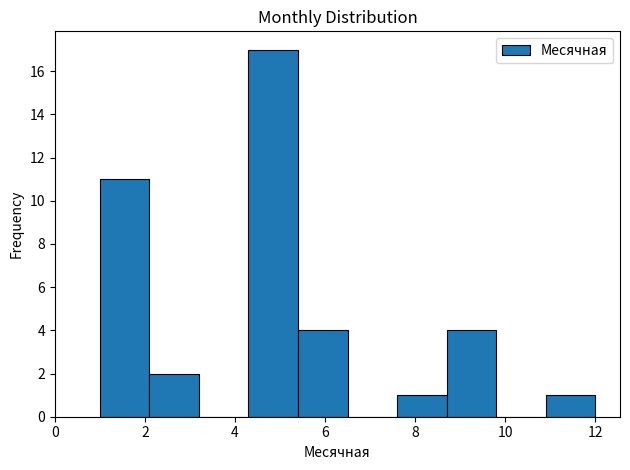

Reading left to right, list every bar in this chart as the range it spans on the x-axis followed by its height. Neither the bar edges nor the heights are printed on the chart, so give them approximately, as read against the axes.

1.0 to 2.1: 11
2.1 to 3.2: 2
3.2 to 4.3: 0
4.3 to 5.4: 17
5.4 to 6.5: 4
6.5 to 7.6: 0
7.6 to 8.7: 1
8.7 to 9.8: 4
9.8 to 10.9: 0
10.9 to 12.0: 1